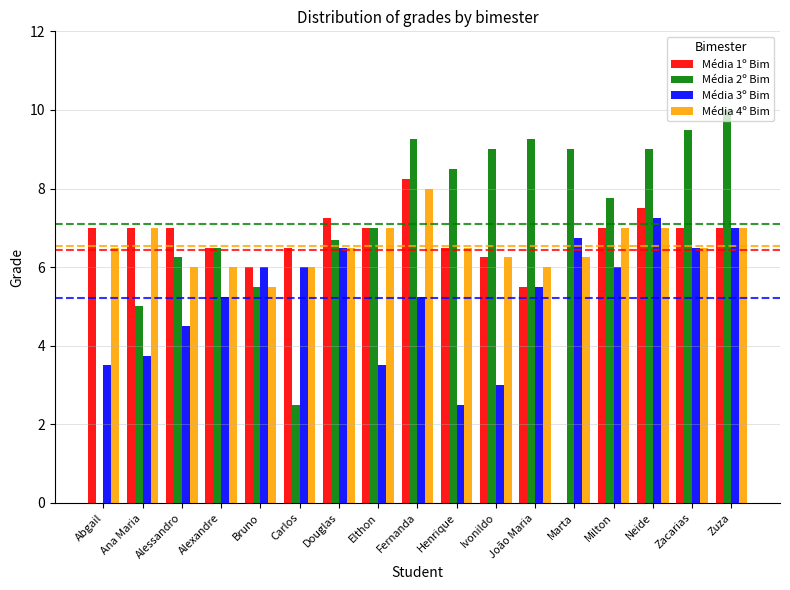

What are all the series names shown in the legend?

Média 1º Bim, Média 2º Bim, Média 3º Bim, Média 4º Bim